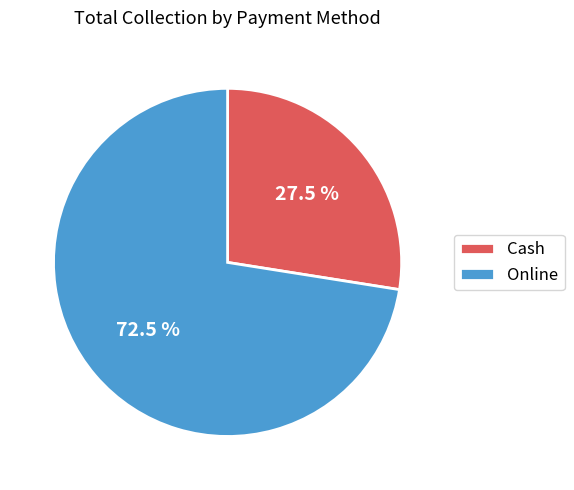

Which has a higher value, Cash or Online?

Online